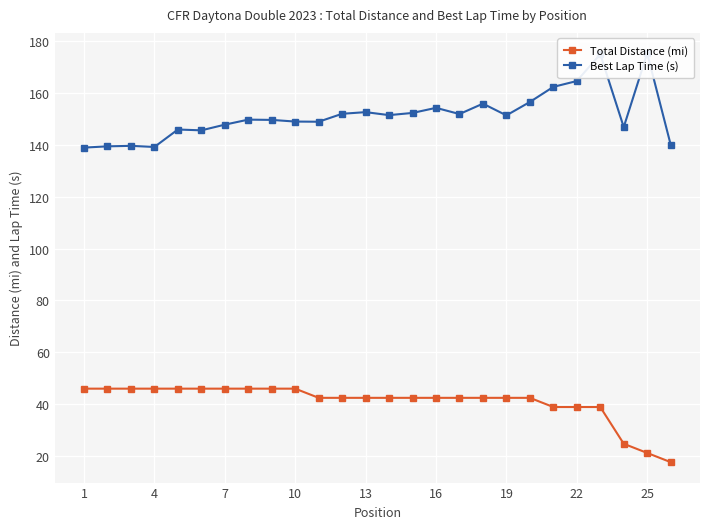

What is the highest value of the Total Distance (mi) series?

46.0